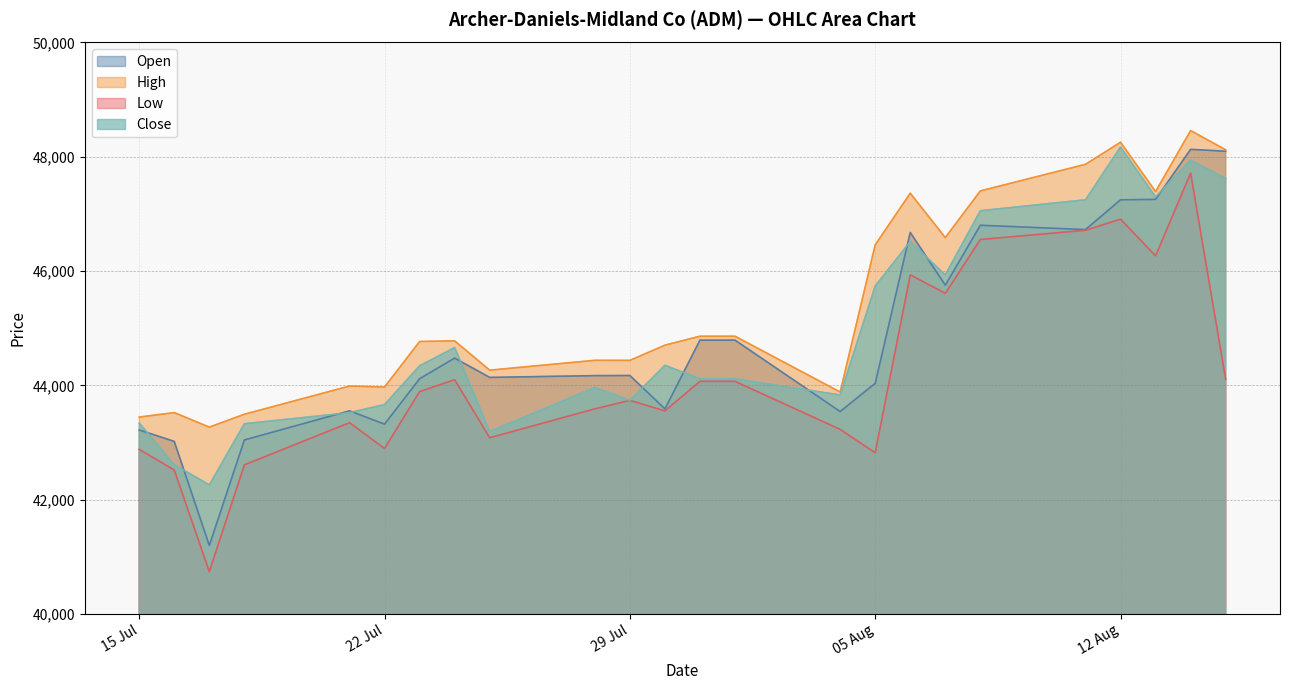

What is the total value across all series at 15.08.2025?

187943